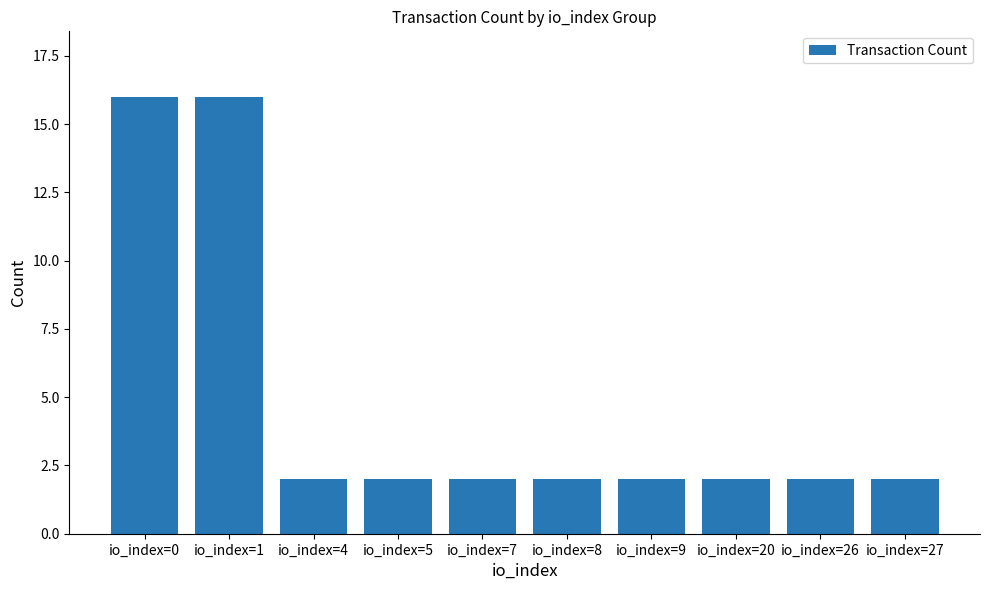

What is the average value?

5